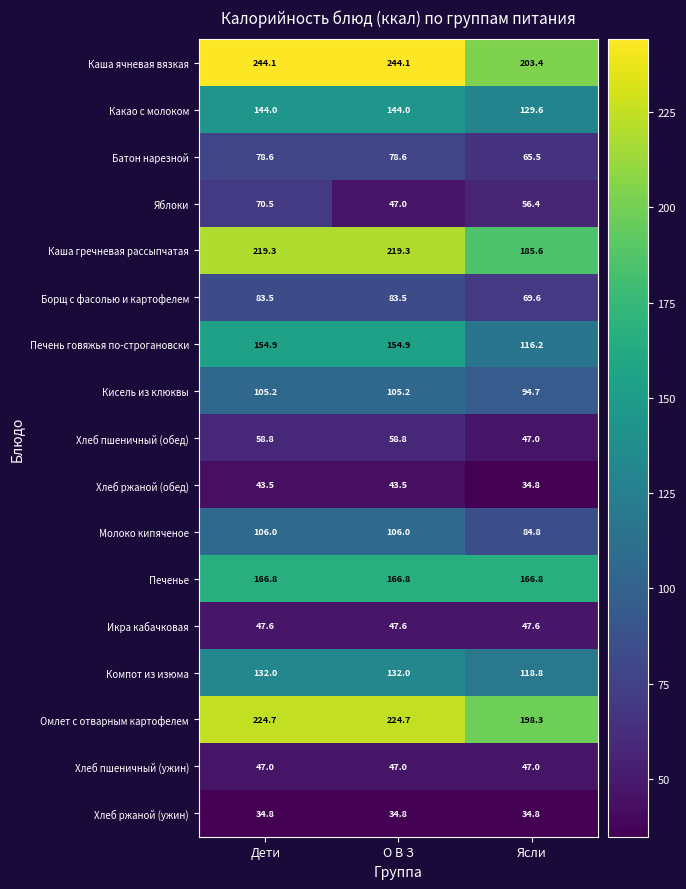

What is the maximum value shown in the chart?

244.1